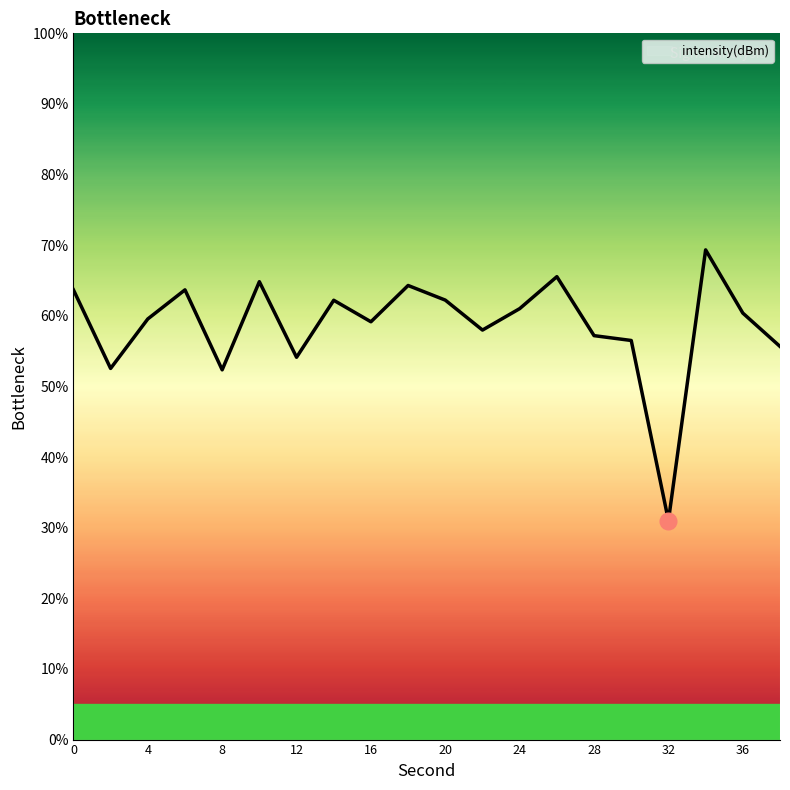

What is the minimum value shown in the chart?

31.0